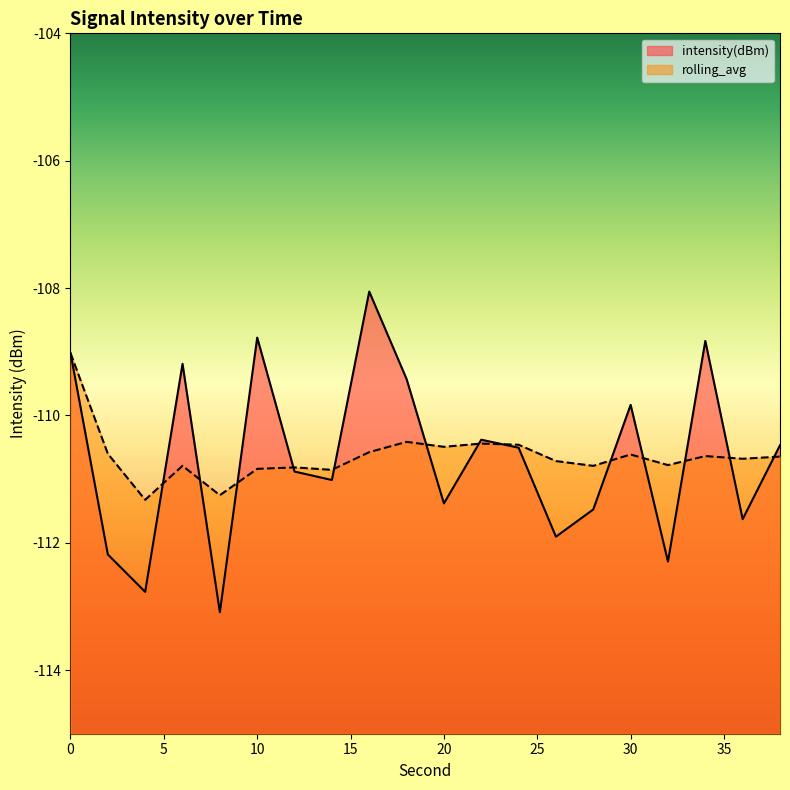

The value of intensity(dBm) at 22 is -62.8. True or false?

False